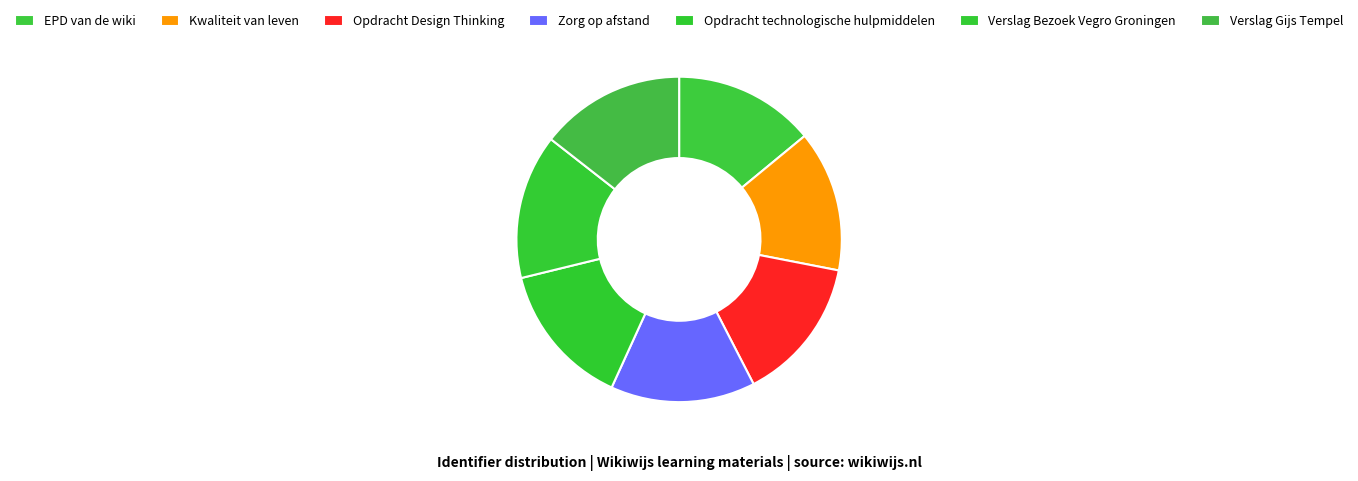

Approximately how many times larger is the value at Verslag Bezoek Vegro Groningen compared to Opdracht technologische hulpmiddelen?

1.0